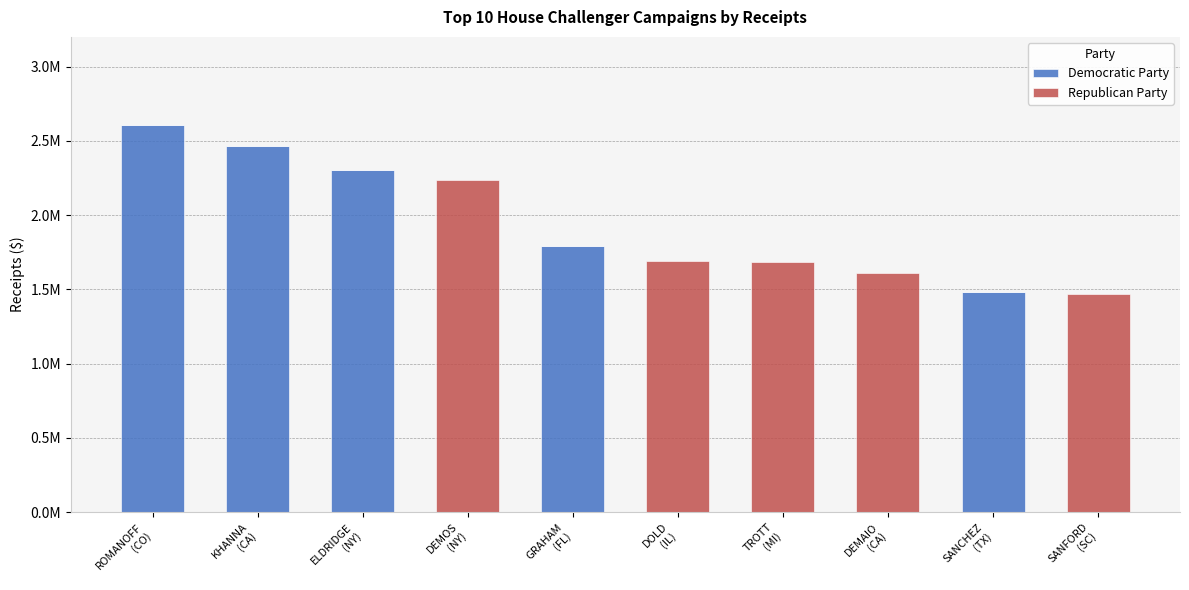

What is the sum of all Democratic Party values?

10653601.1